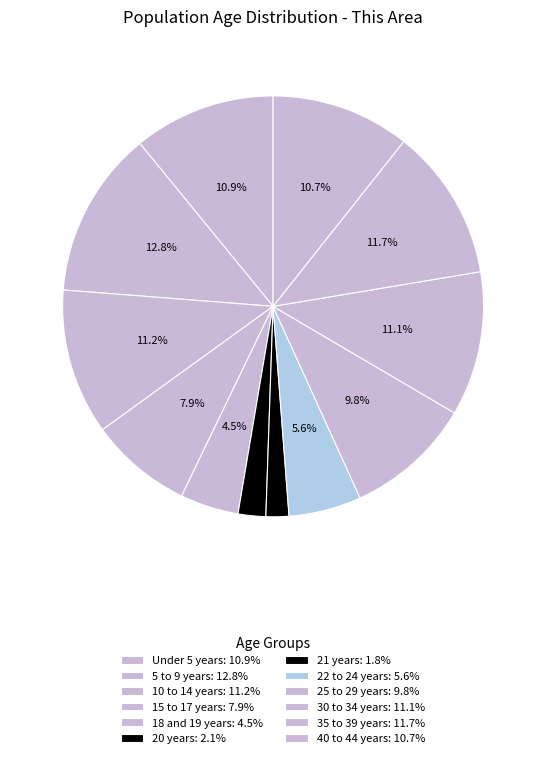

Is it true that 30 to 34 years is 11% of the pie?

True